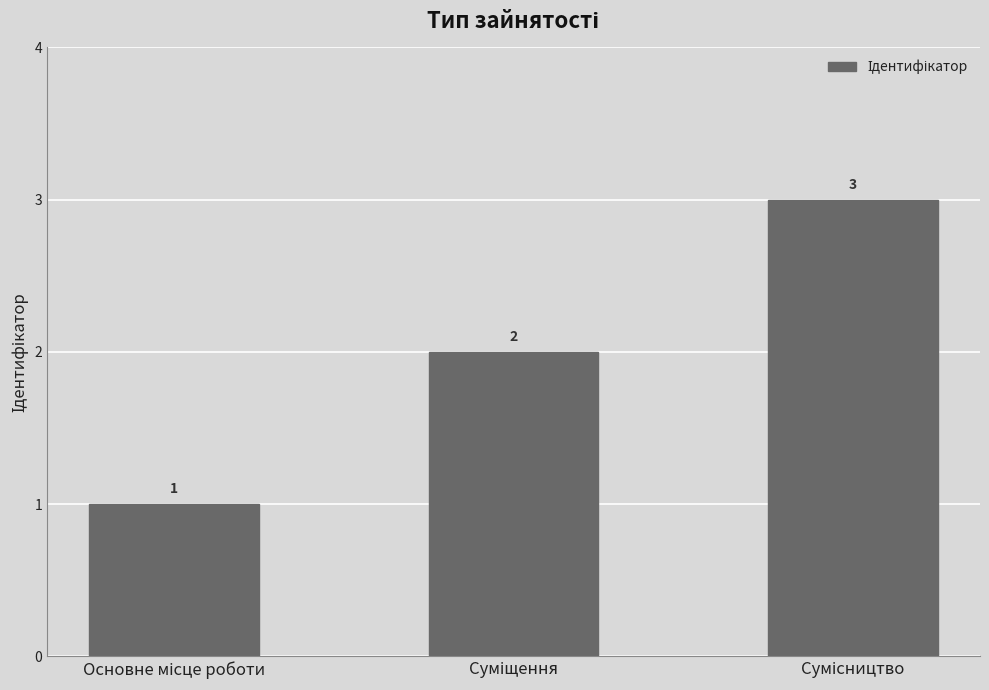

What is the difference between the maximum and minimum values?

2